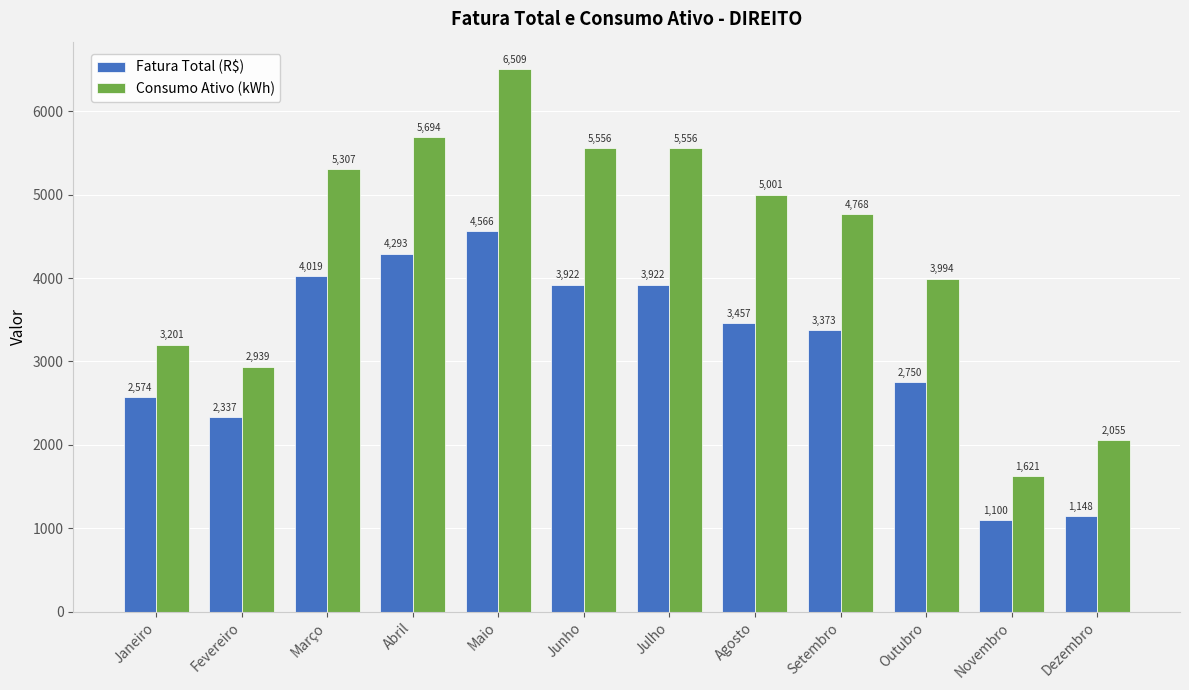

At which category is the sum across all series the highest?

Maio